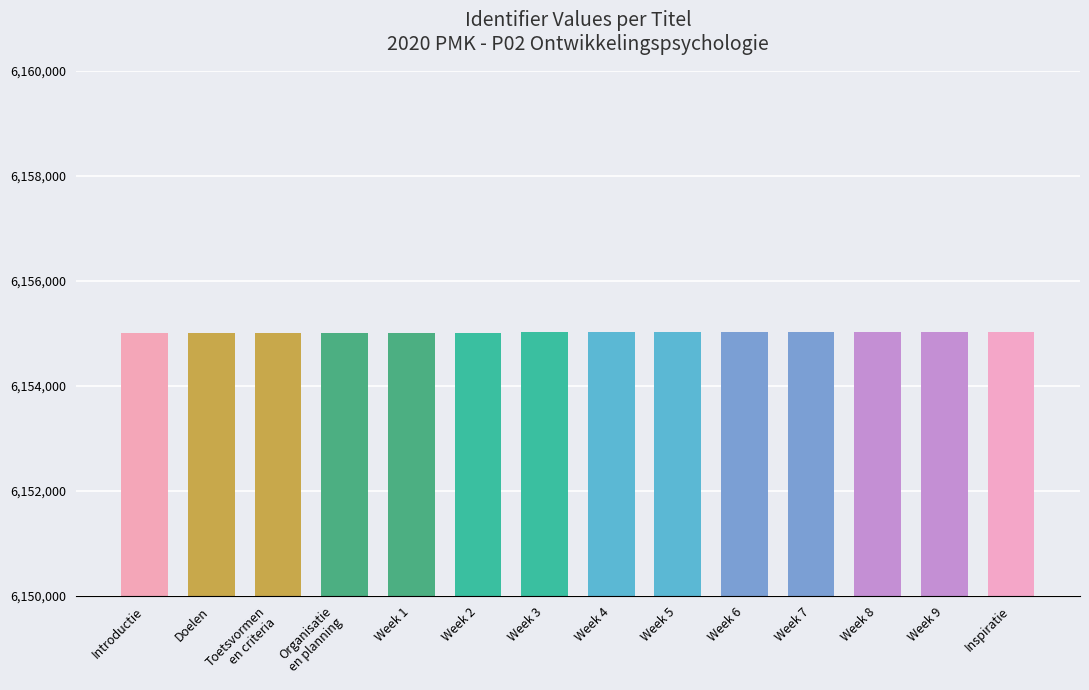

What is the value of the 3rd bar from the left?

6155011